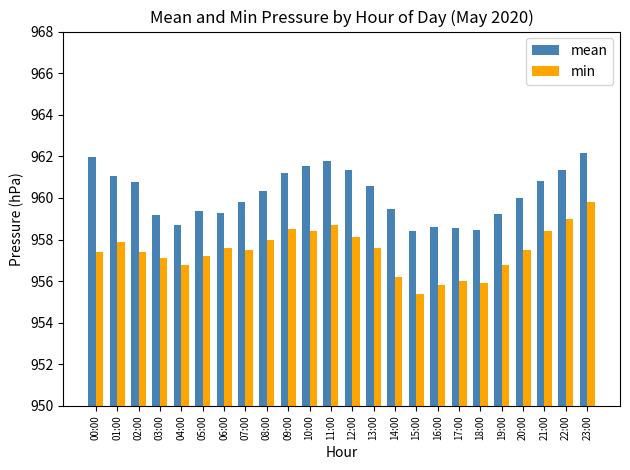

Which category has the lowest value in the min series?

15:00